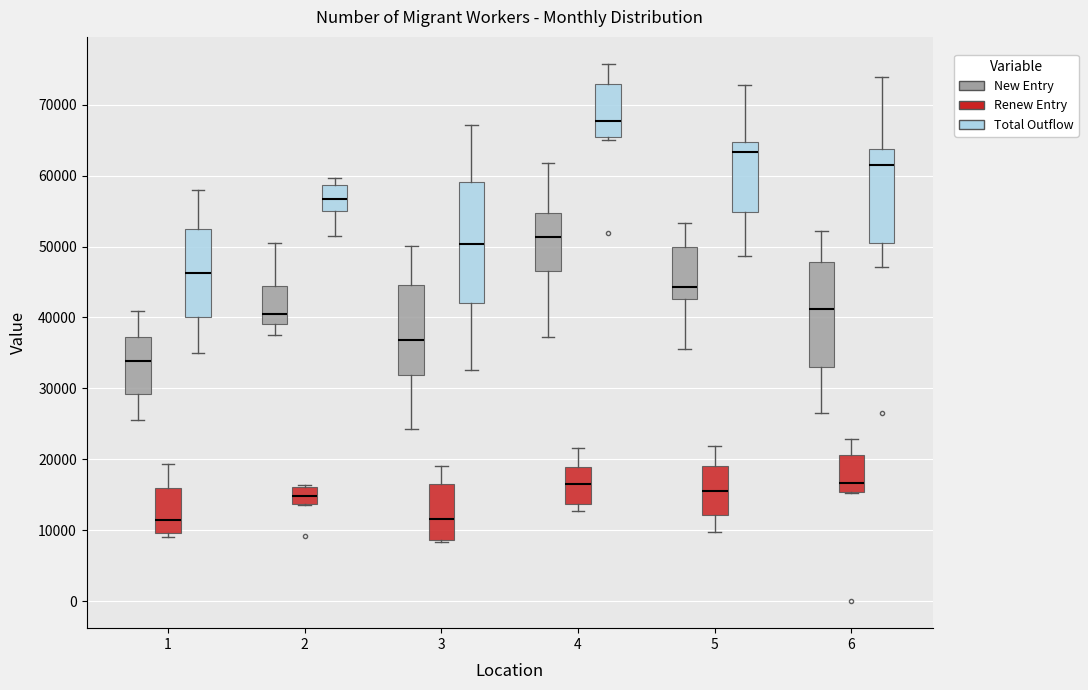

Reading left to right, transcribe this box plot: for each box, give where its median line is, the range the box spans, and where its two whiskers end, as read against the y-axis. The values are not printed on the chart, so give them approximately, as read against the axis.

1 (New Entry): median 34000, box 29000 to 37000, whiskers 26000 to 41000
1 (Renew Entry): median 11000, box 10000 to 16000, whiskers 9000 to 19000
1 (Total Outflow): median 46000, box 40000 to 52000, whiskers 35000 to 58000
2 (New Entry): median 40000, box 39000 to 44000, whiskers 37000 to 50000
2 (Renew Entry): median 15000, box 14000 to 16000, whiskers 14000 to 16000
2 (Total Outflow): median 57000, box 55000 to 59000, whiskers 52000 to 60000
3 (New Entry): median 37000, box 32000 to 45000, whiskers 24000 to 50000
3 (Renew Entry): median 12000, box 9000 to 16000, whiskers 8000 to 19000
3 (Total Outflow): median 50000, box 42000 to 59000, whiskers 33000 to 67000
4 (New Entry): median 51000, box 47000 to 55000, whiskers 37000 to 62000
4 (Renew Entry): median 17000, box 14000 to 19000, whiskers 13000 to 22000
4 (Total Outflow): median 68000, box 66000 to 73000, whiskers 65000 to 76000
5 (New Entry): median 44000, box 43000 to 50000, whiskers 36000 to 53000
5 (Renew Entry): median 16000, box 12000 to 19000, whiskers 10000 to 22000
5 (Total Outflow): median 63000, box 55000 to 65000, whiskers 49000 to 73000
6 (New Entry): median 41000, box 33000 to 48000, whiskers 27000 to 52000
6 (Renew Entry): median 17000, box 15000 to 21000, whiskers 15000 to 23000
6 (Total Outflow): median 61000, box 51000 to 64000, whiskers 47000 to 74000